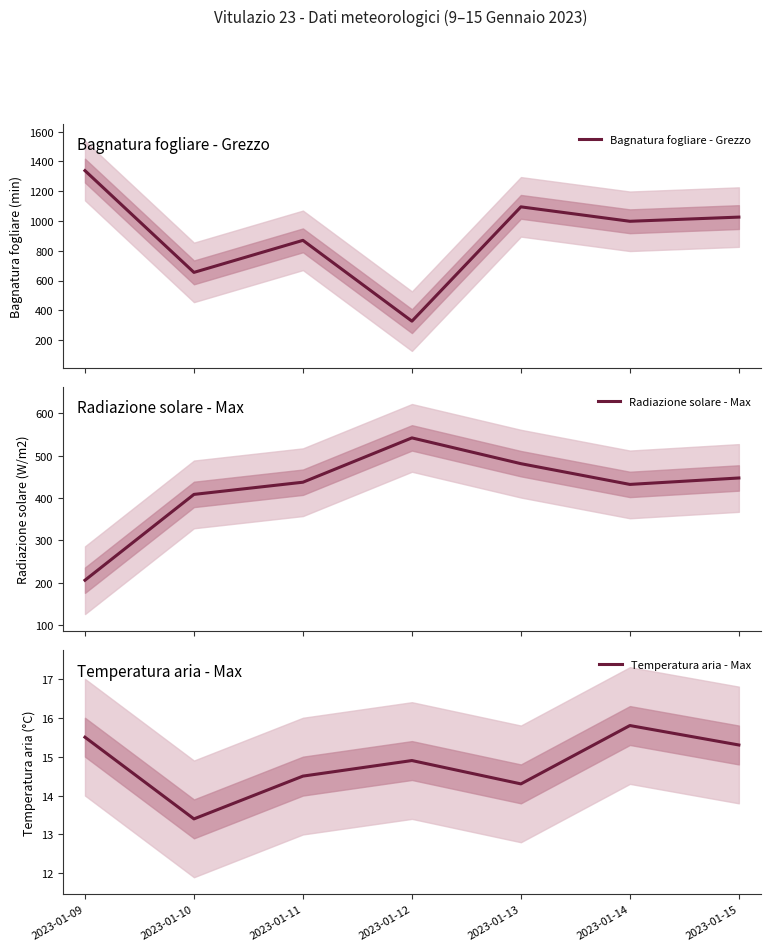

What is the approximate value of Radiazione solare - Max at 2023-01-11?

437.2